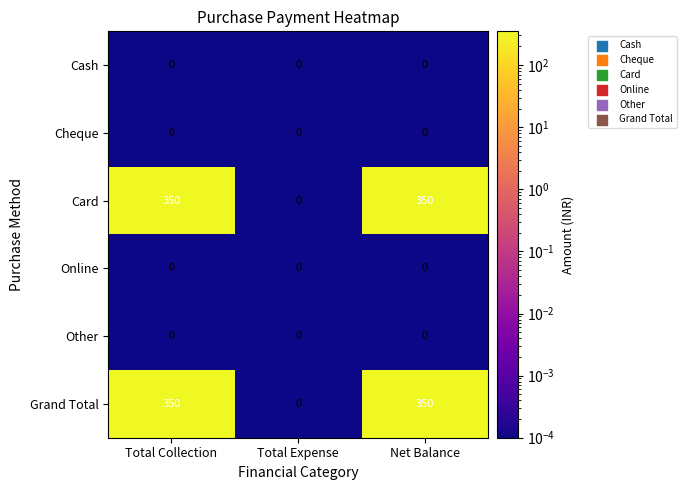

What is the sum of the Card values at Total Collection and Total Expense?

350